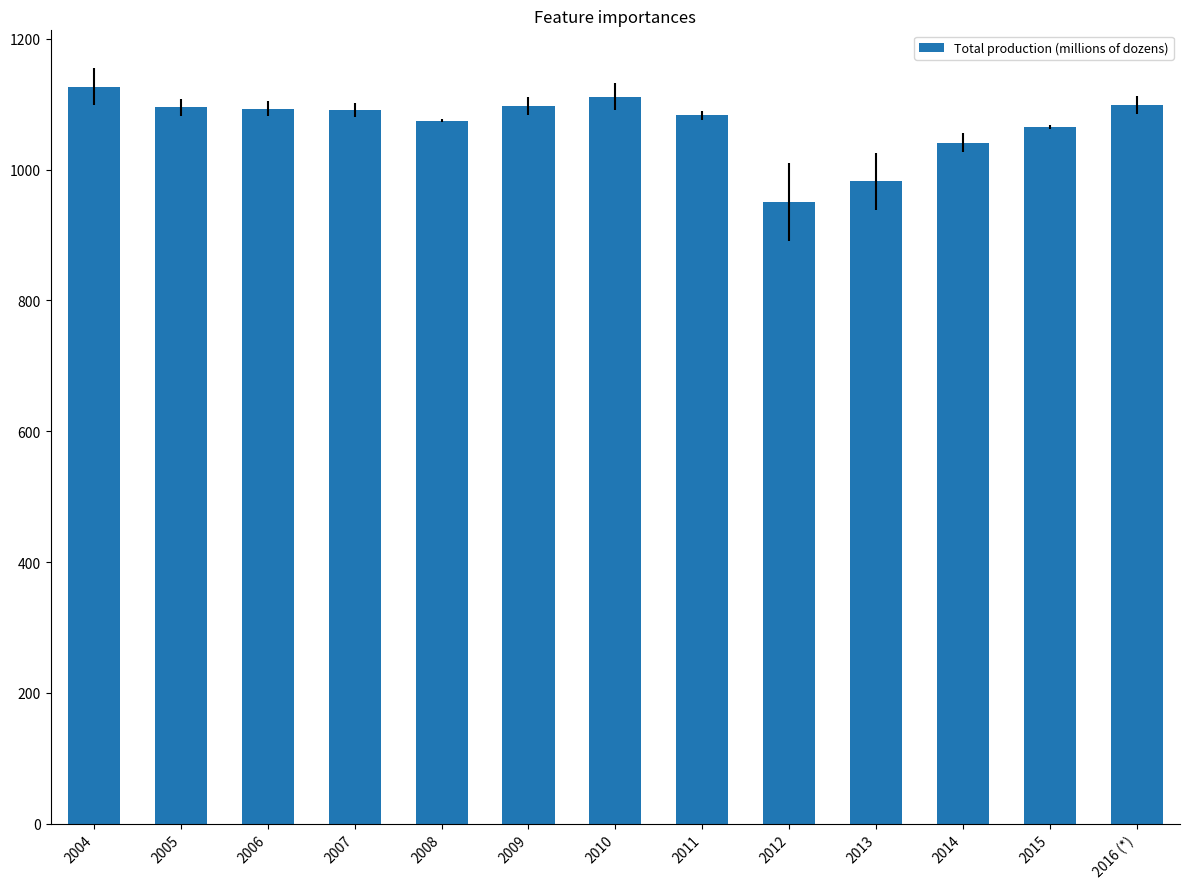

Which label corresponds to the largest value in the chart?

2004